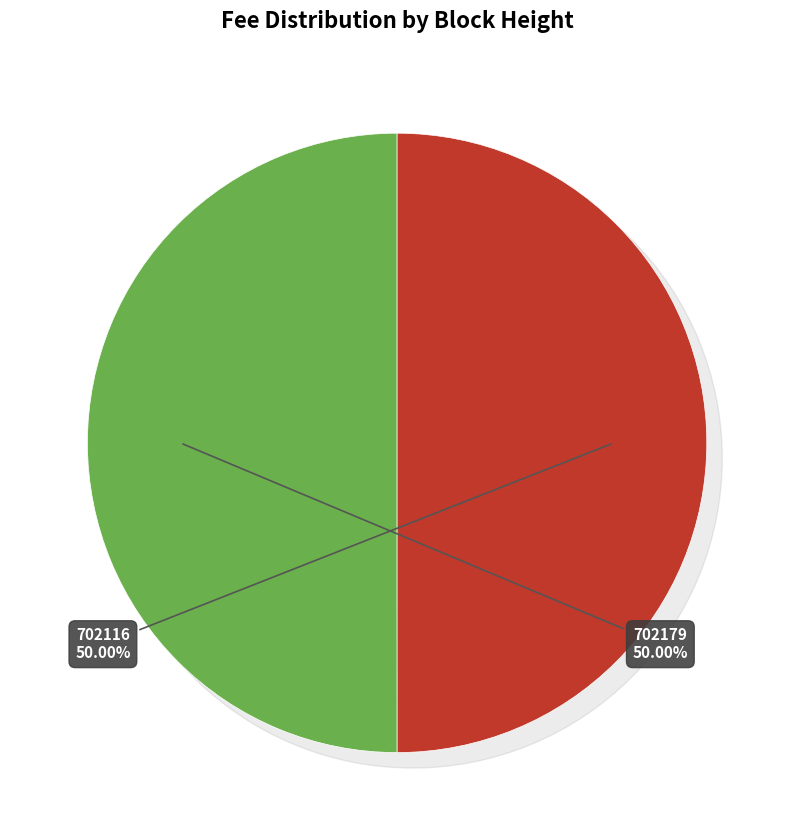

Is there any slice that represents more than half of the pie?

Yes